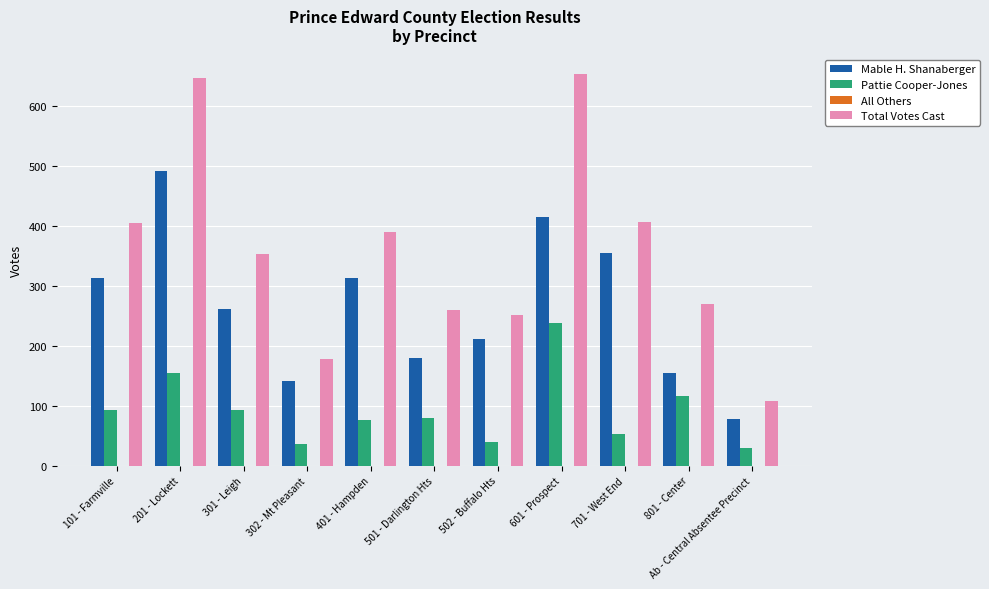

What value does the Mable H. Shanaberger series have at 801 - Center, to the nearest 10?

150